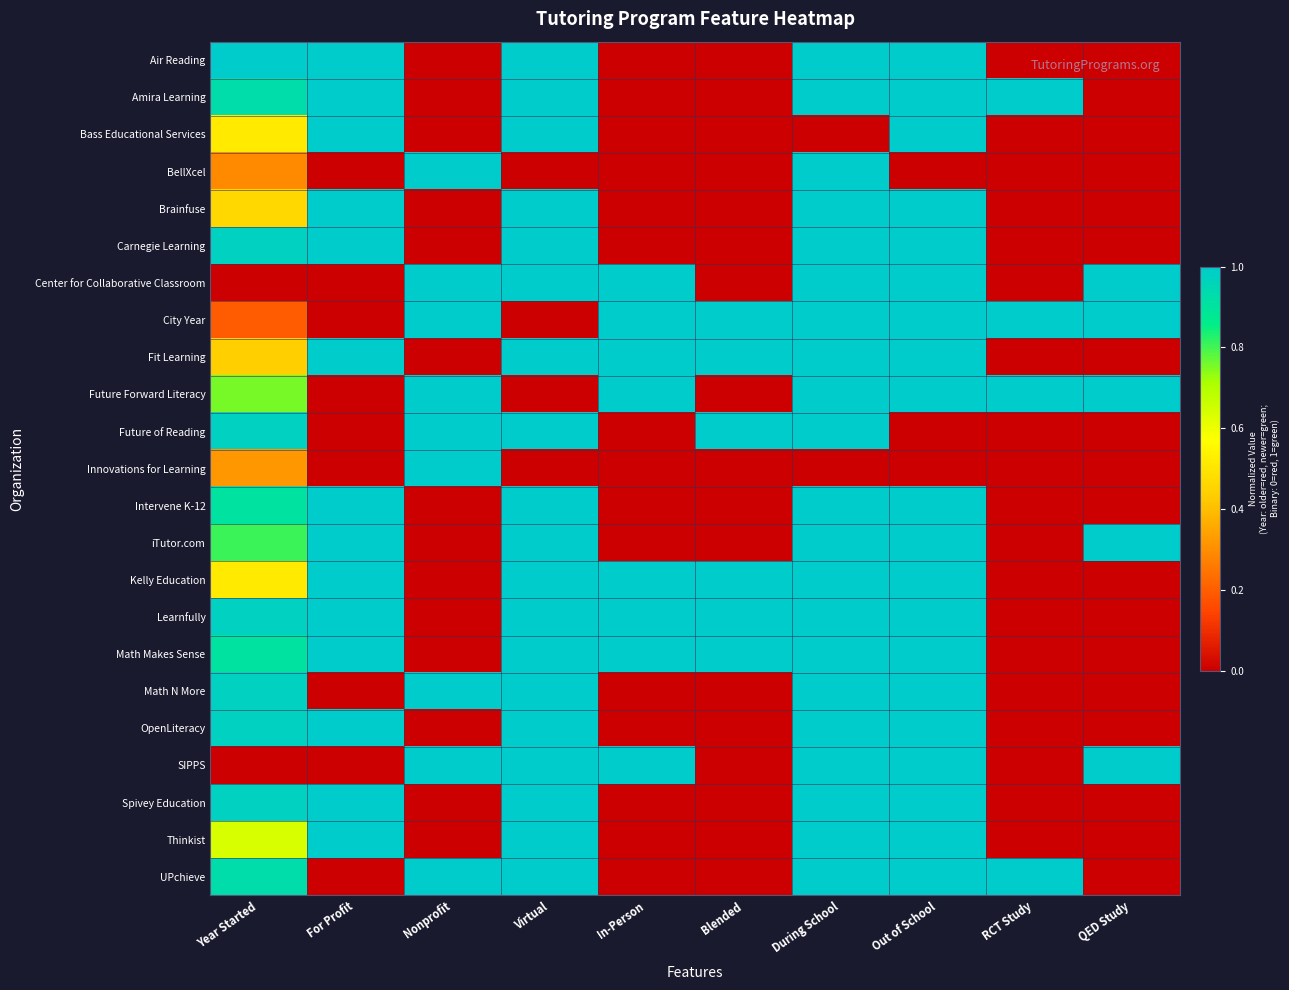

Which series has the largest total across all categories?

City Year